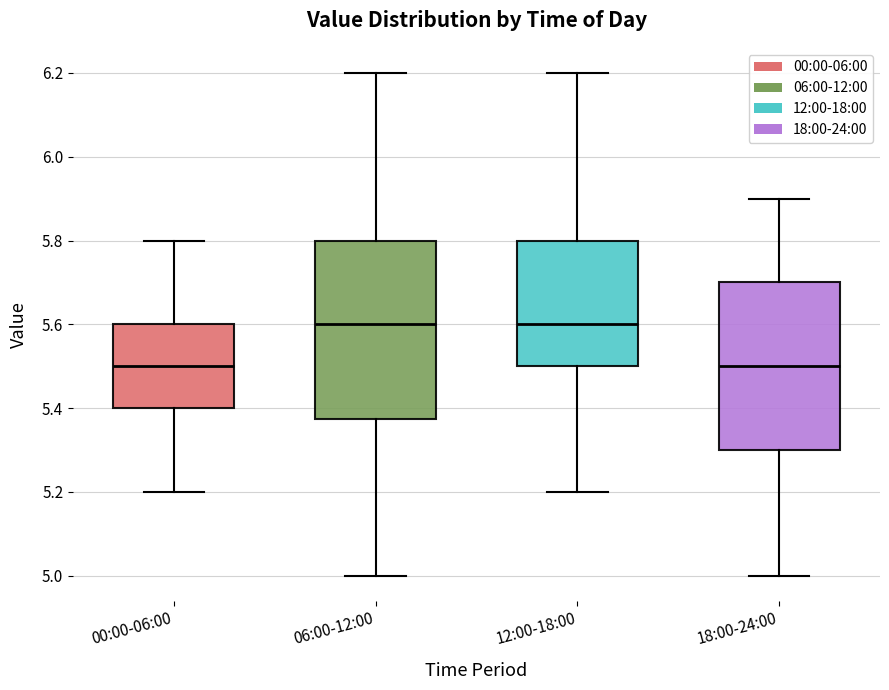

Reading left to right, read every box against the y-axis: the position of its median line, the range the box covers, and the ends of its whiskers. The values are not printed on the chart, so give them approximately, as read against the axis.

00:00-06:00: median 5.50, box 5.40 to 5.60, whiskers 5.20 to 5.80
06:00-12:00: median 5.60, box 5.38 to 5.80, whiskers 5.00 to 6.20
12:00-18:00: median 5.60, box 5.50 to 5.80, whiskers 5.20 to 6.20
18:00-24:00: median 5.50, box 5.30 to 5.70, whiskers 5.00 to 5.90